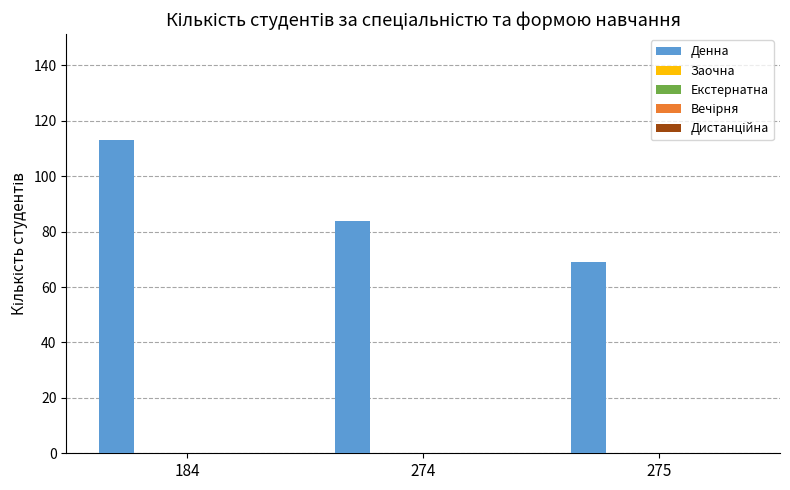

What is the value of the 3rd bar from the left?

69